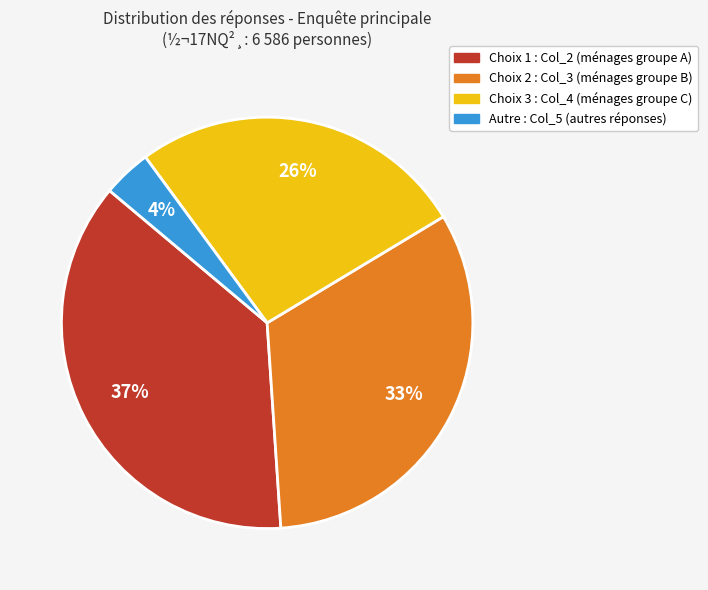

Does any single category account for the majority?

No